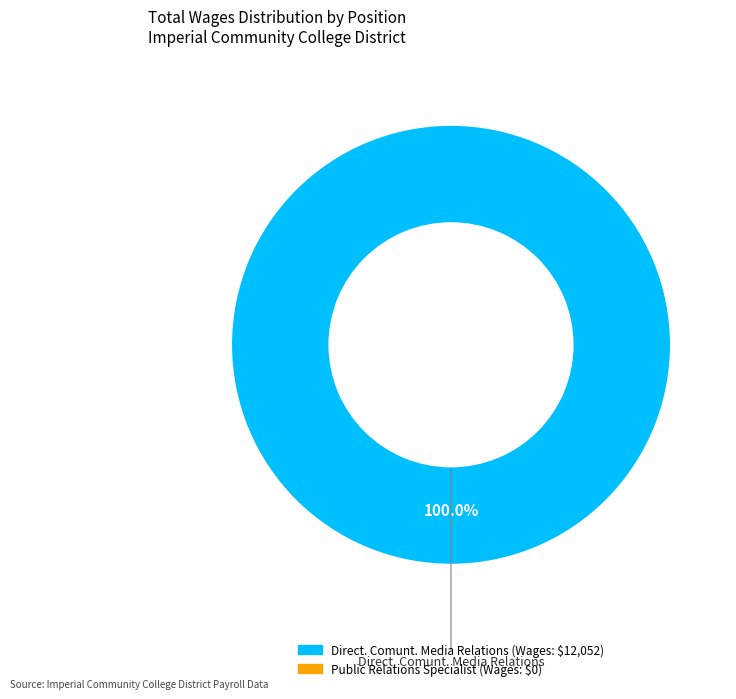

Is there any slice that represents more than half of the pie?

Yes